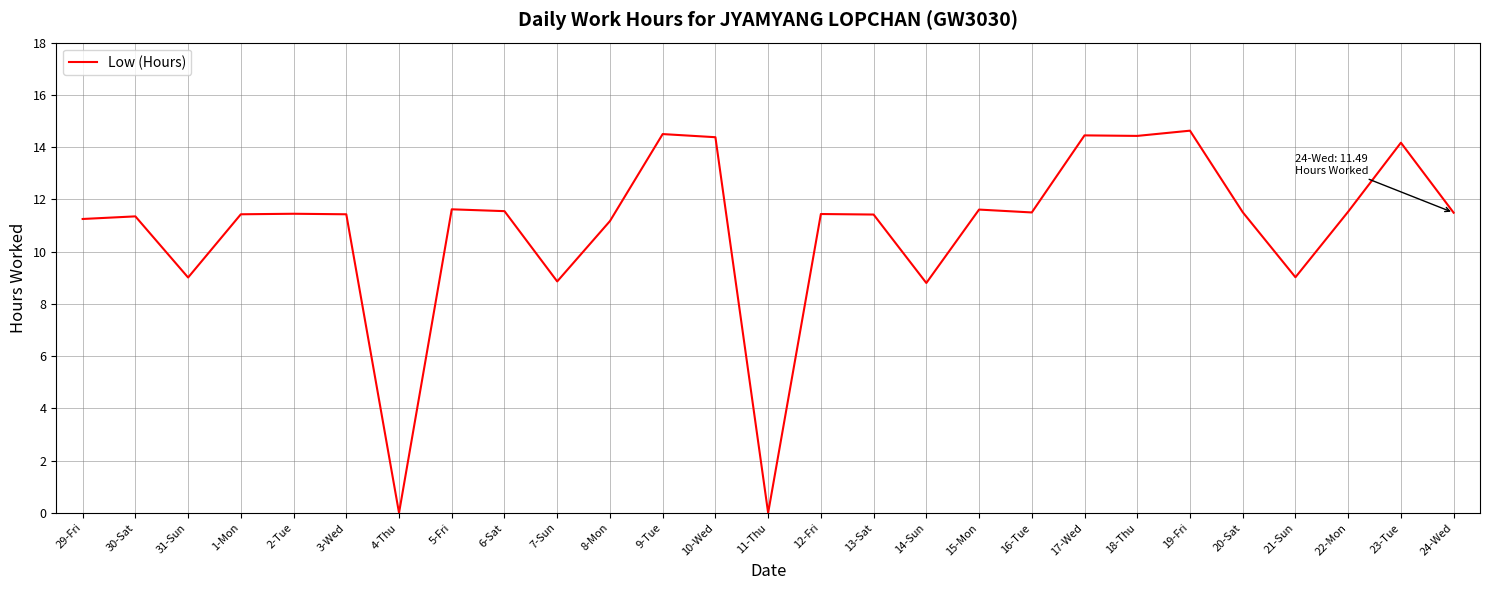

What is the difference between the maximum and minimum values?

14.6